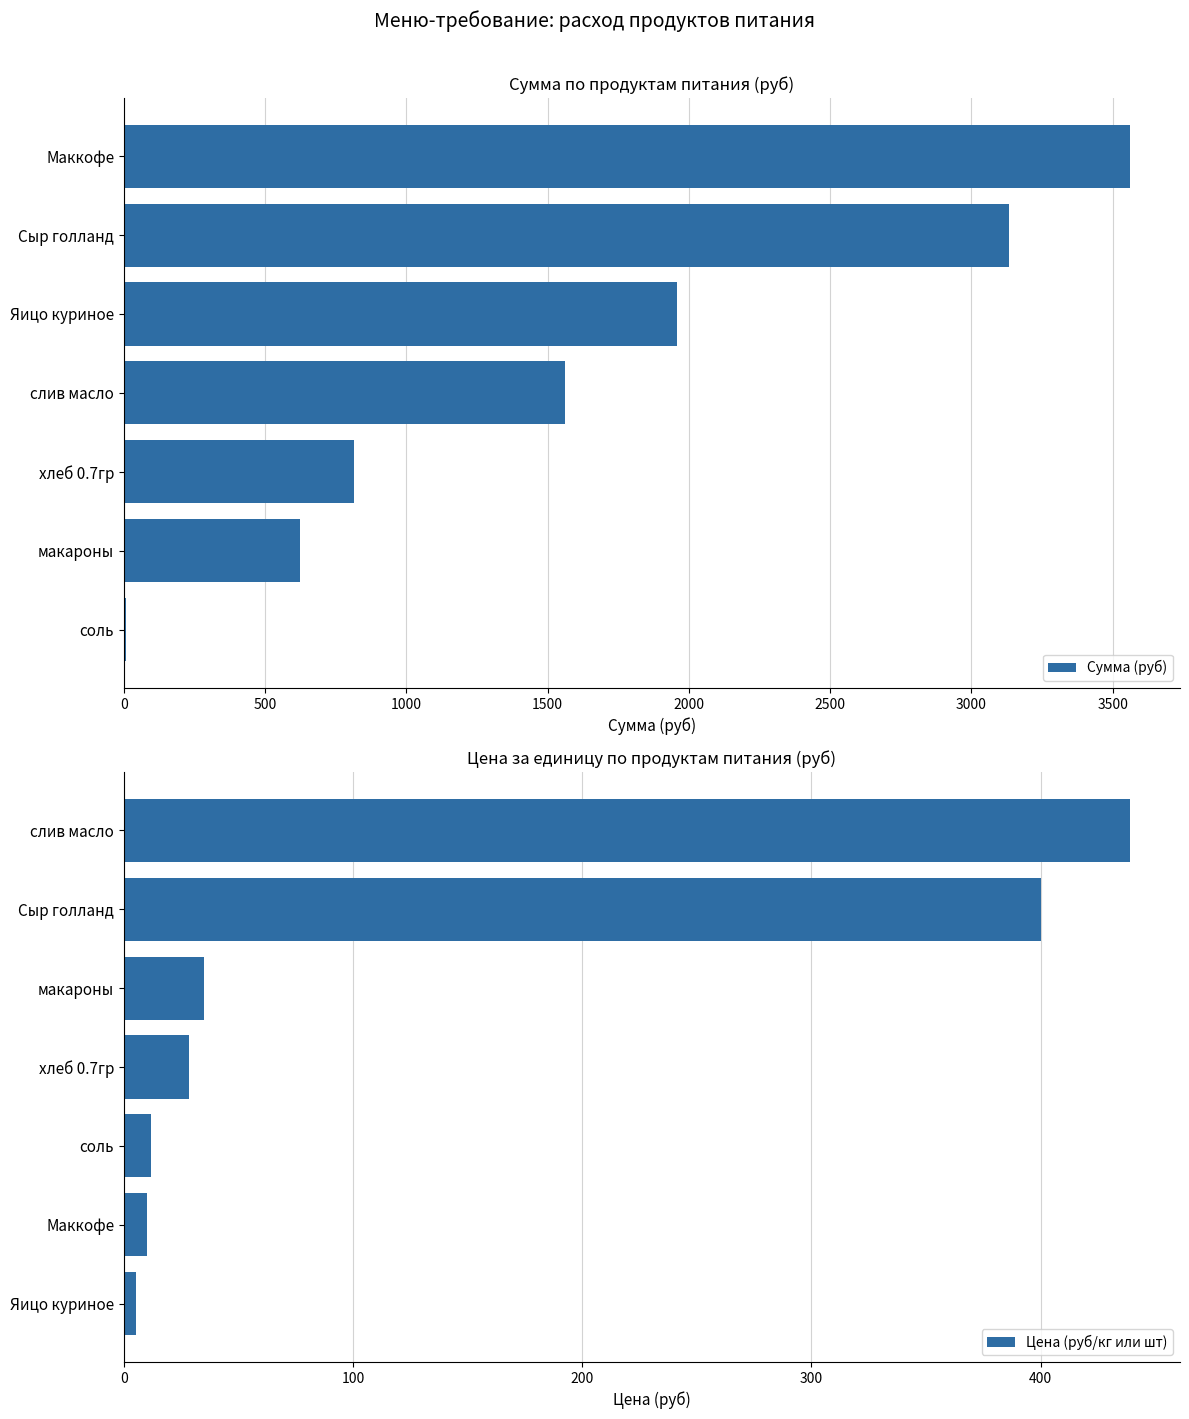

What is the value of the Сумма (руб) bar at the 1st from the left?

3560.0